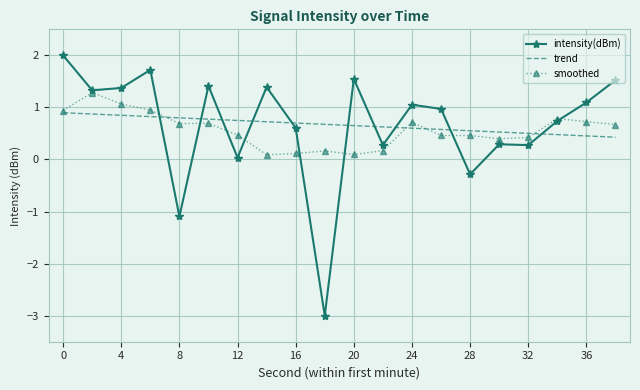

What is the minimum value for trend?

0.4